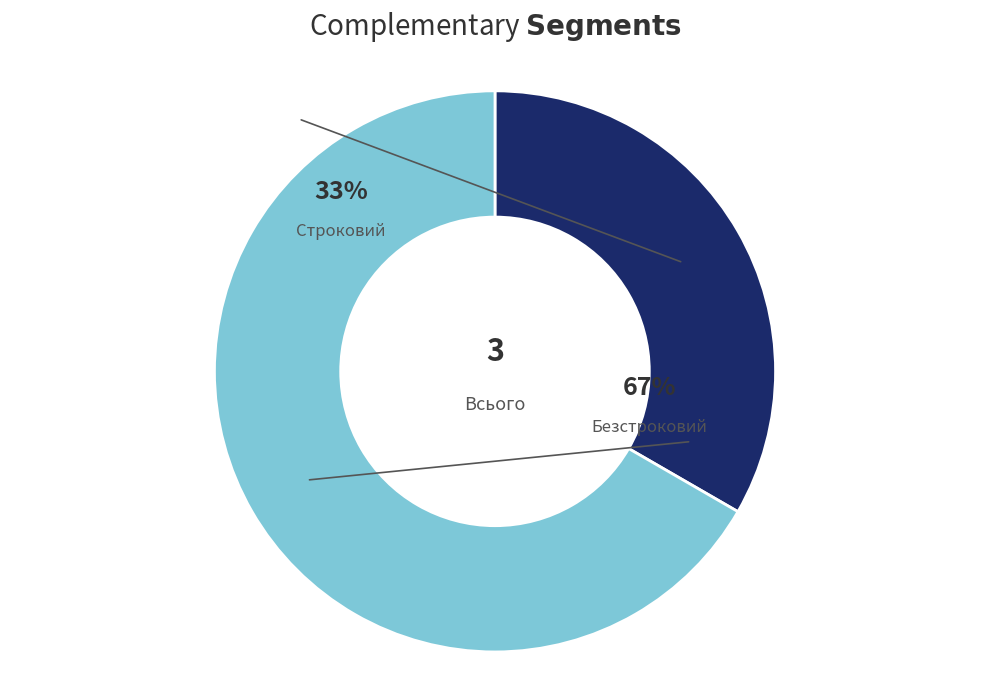

Between Безстроковий and Строковий, which is larger?

Безстроковий